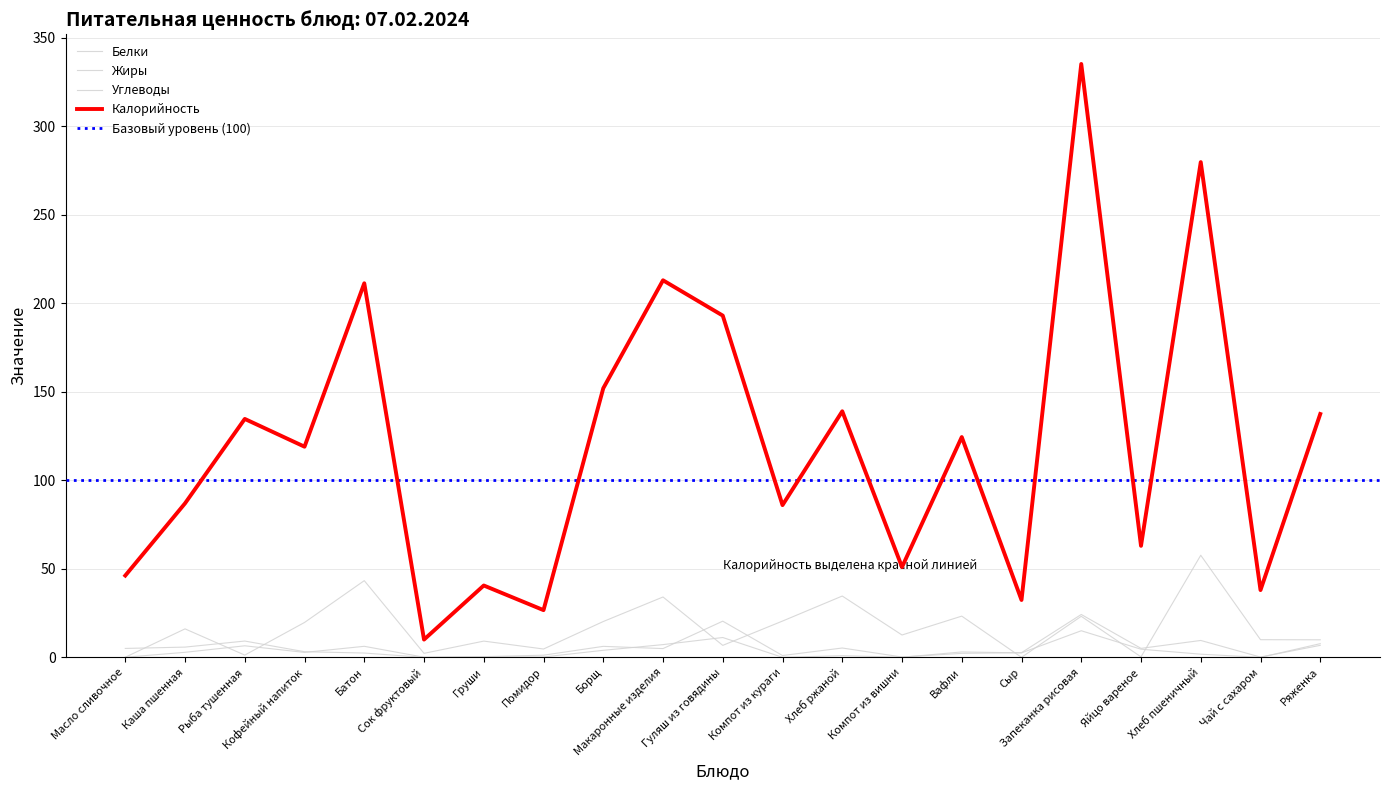

Where is the first local minimum for Белки?

Кофейный напиток